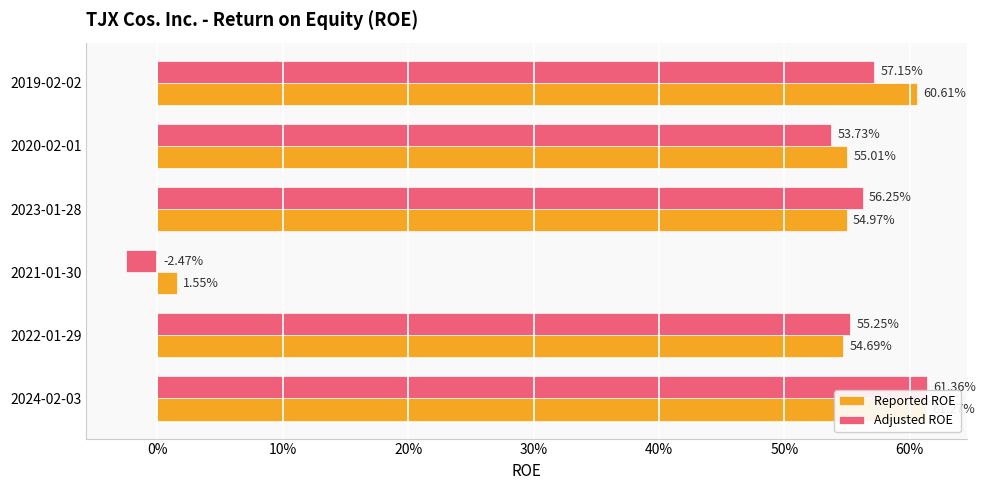

True or false: Reported ROE has a value of 0.3 at 2024-02-03.

False